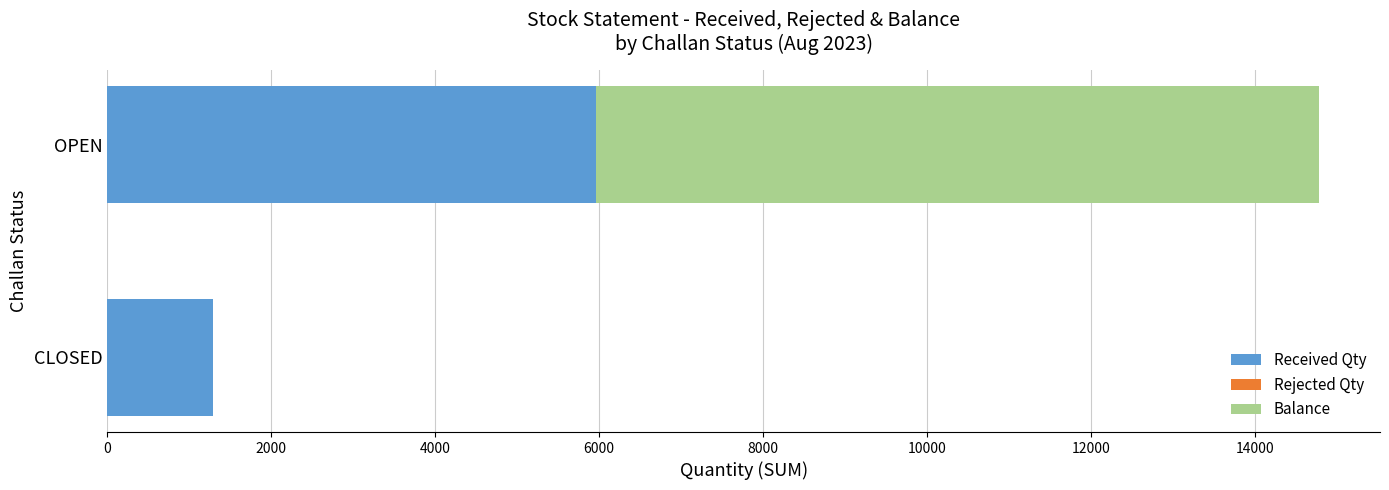

True or false: Received Qty has a value of 1285 at CLOSED.

True